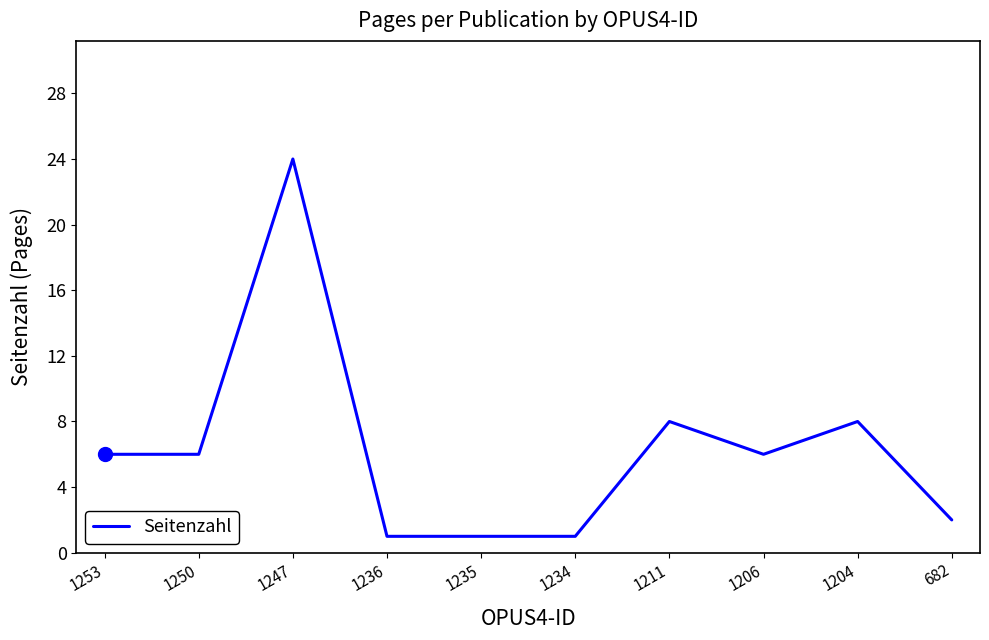

Reading left to right, transcribe all the data shown in this chart.

6	6	24	1	1	1	8	6	8	2